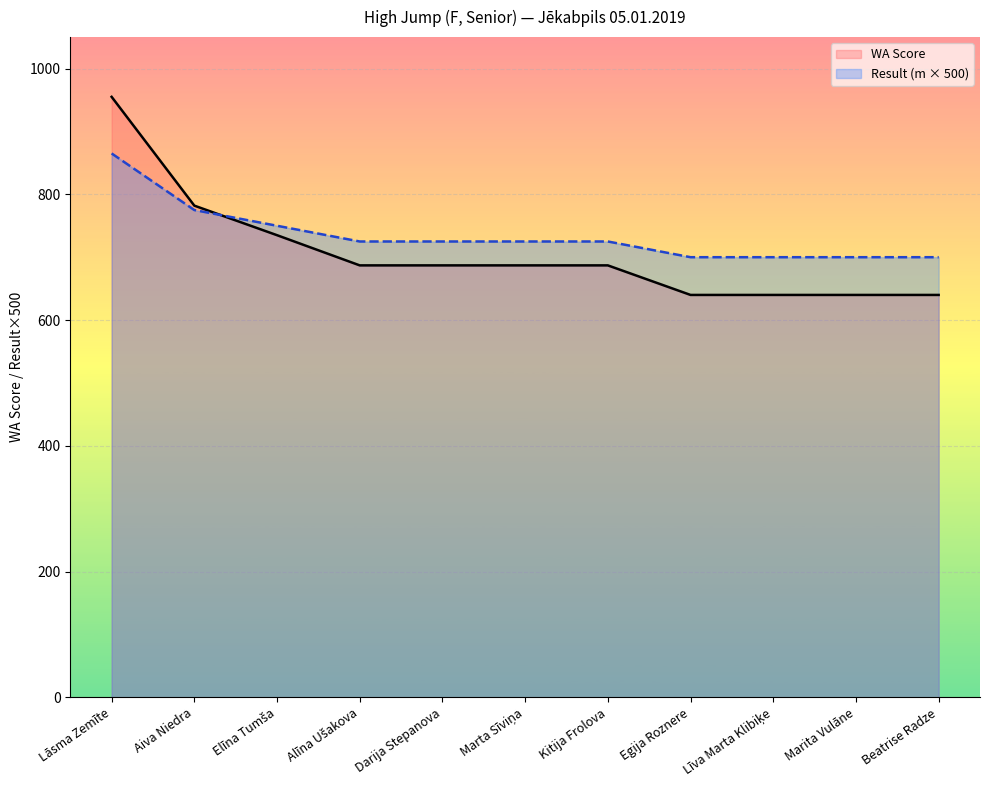

Where does the WA Score series first go above 687?

Lāsma Zemīte